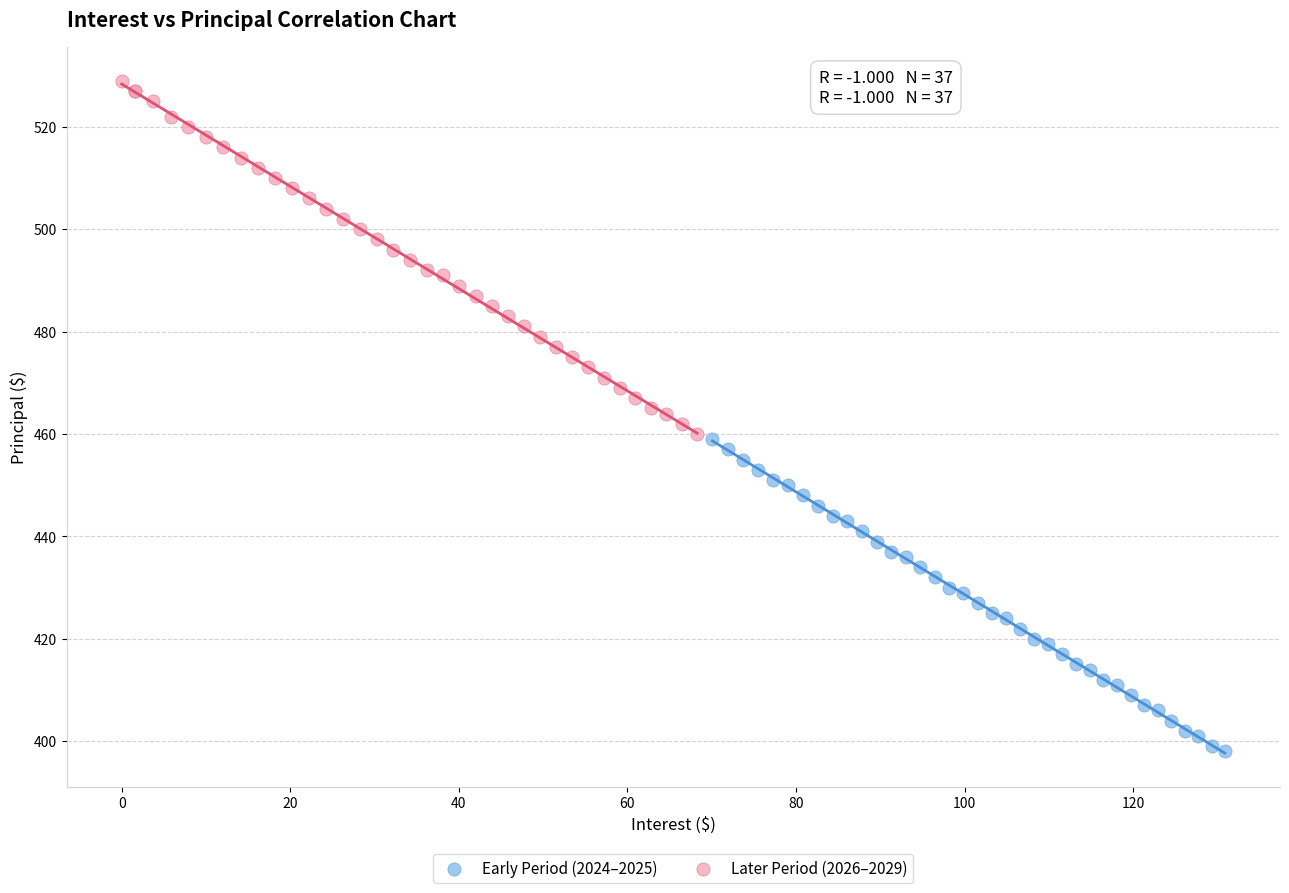

Which series has the largest Y range (max minus min)?

Later Period (2026–2029)